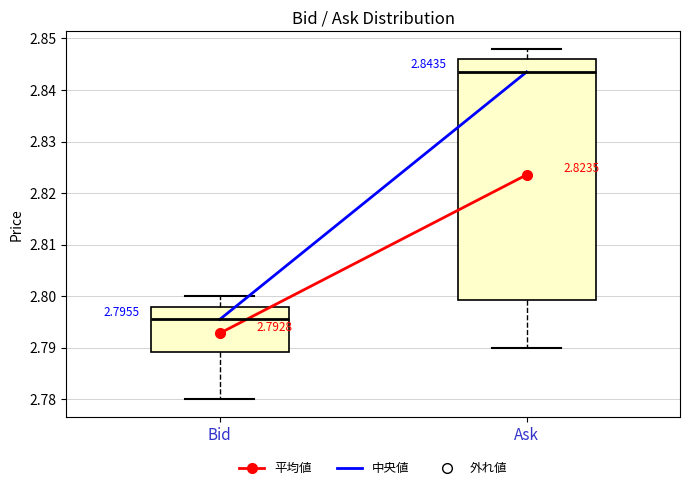

Which box has the lowest median line?

Bid